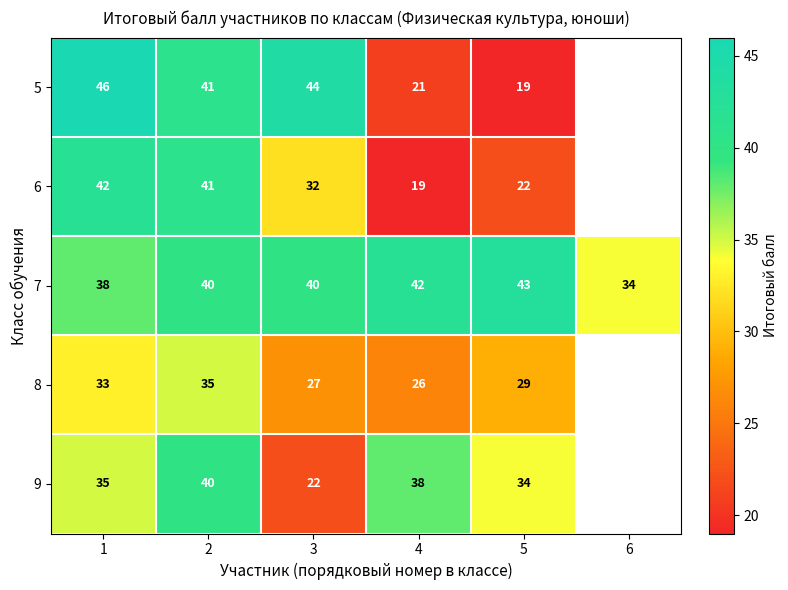

The value of 7 at 3 is 9. True or false?

False